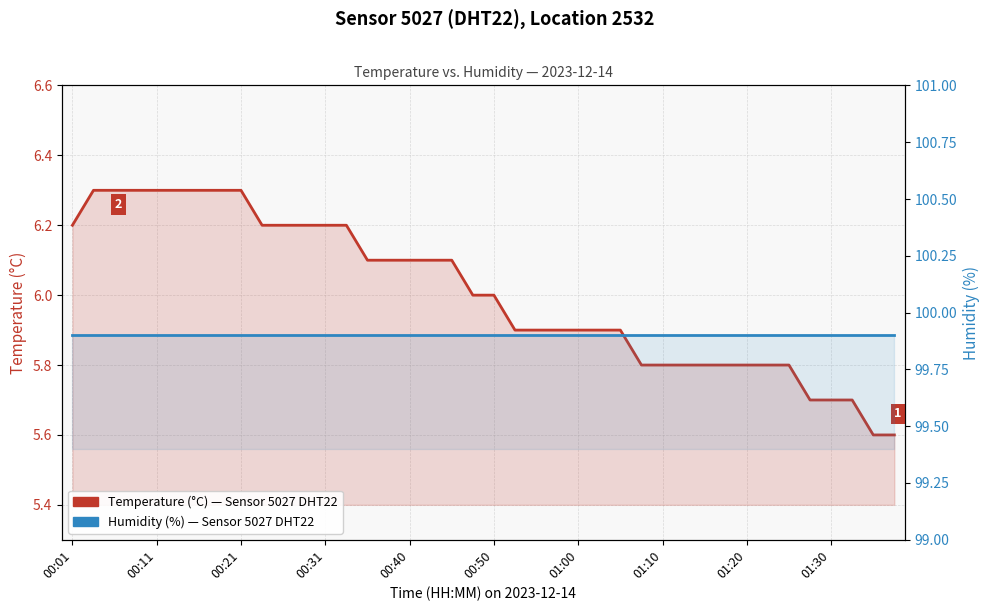

True or false: Temperature (°C) — Sensor 5027, Location 2532 and Humidity (%) — Sensor 5027, Location 2532 intersect in this chart.

False